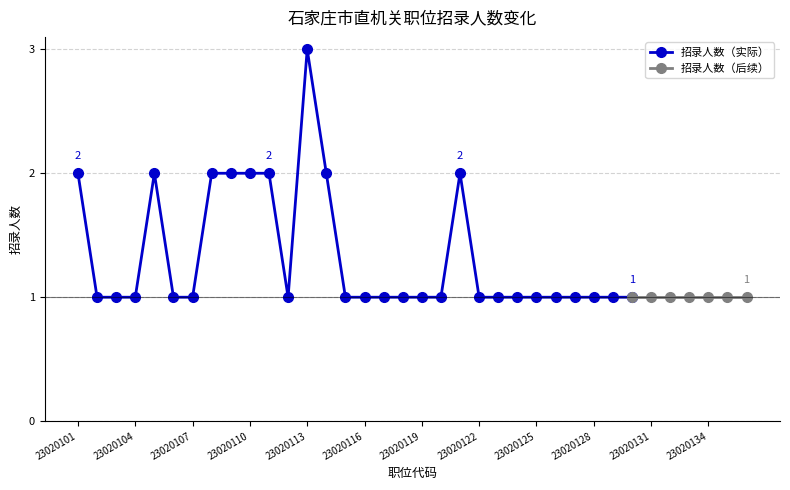

How many values are between 1 and 2?

35